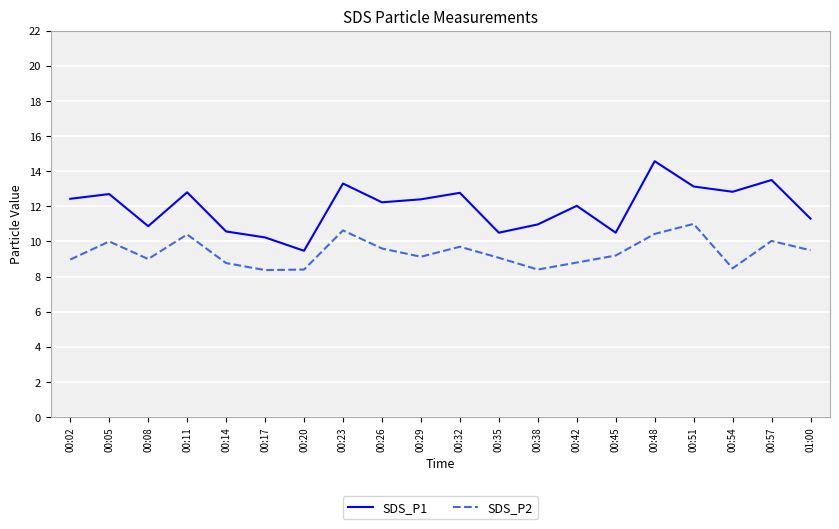

What position from the right is 00:32?

10